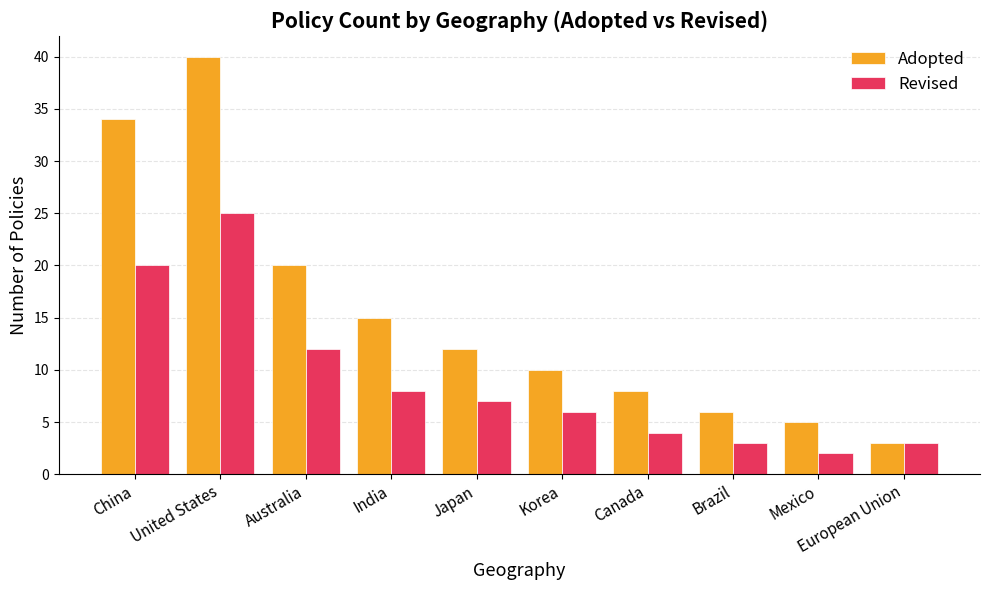

What value does the Revised series have at Korea, to the nearest 10?

10